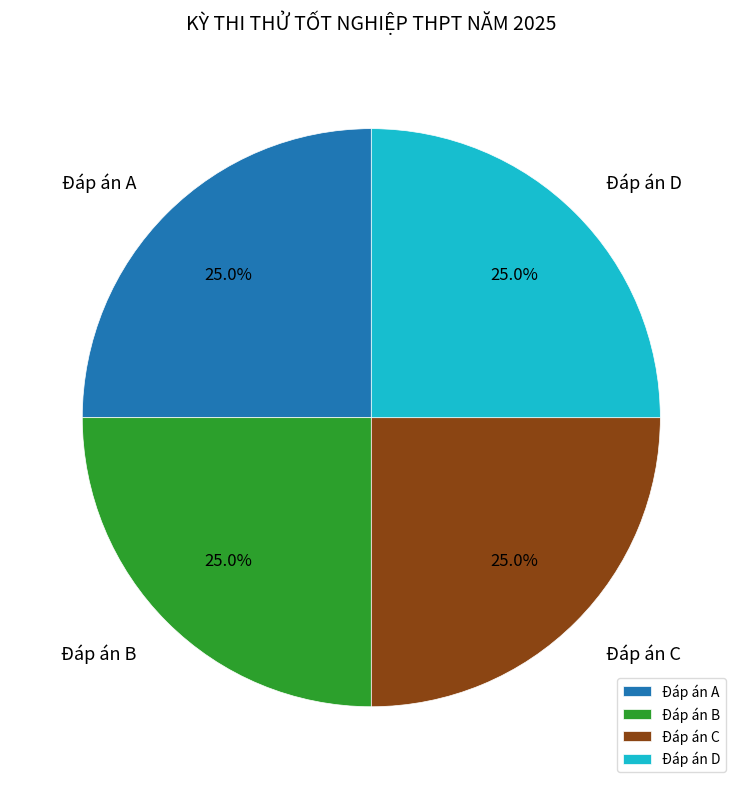

To the nearest percent, what is the average slice percentage?

25%